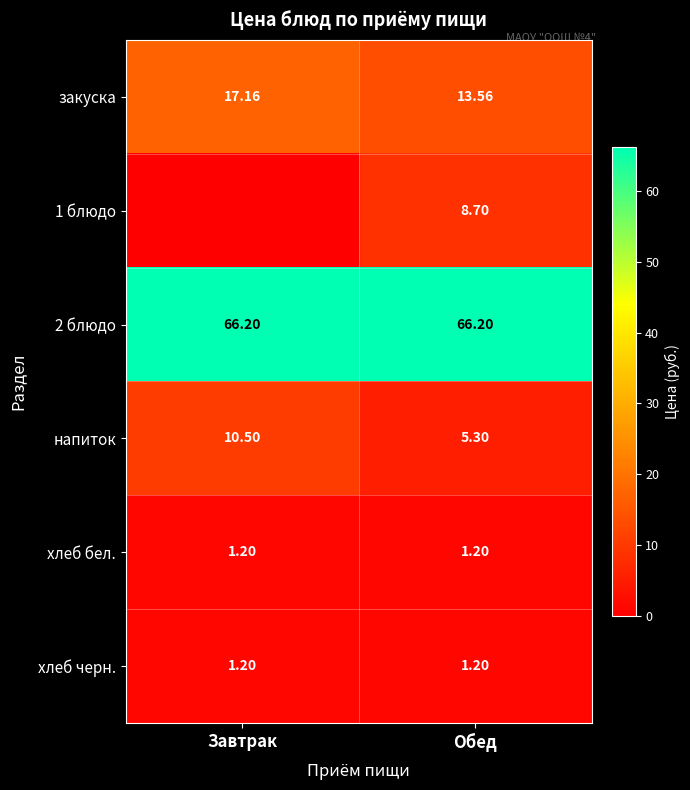

Where does the закуска series first go above 17?

Завтрак